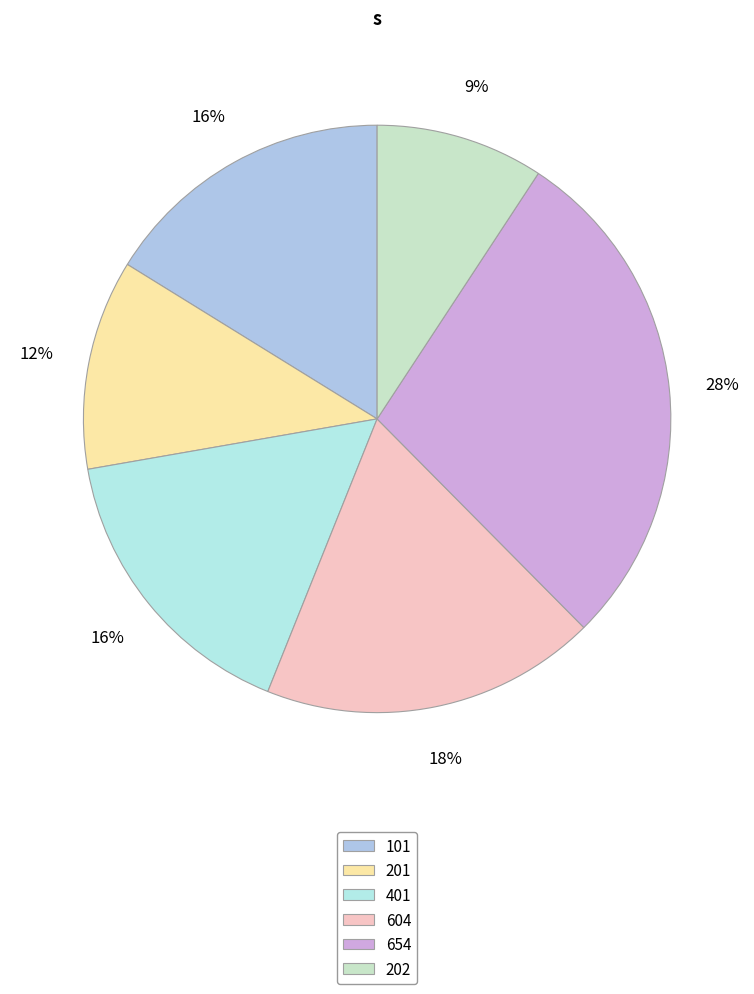

How many slices are in this pie chart?

6